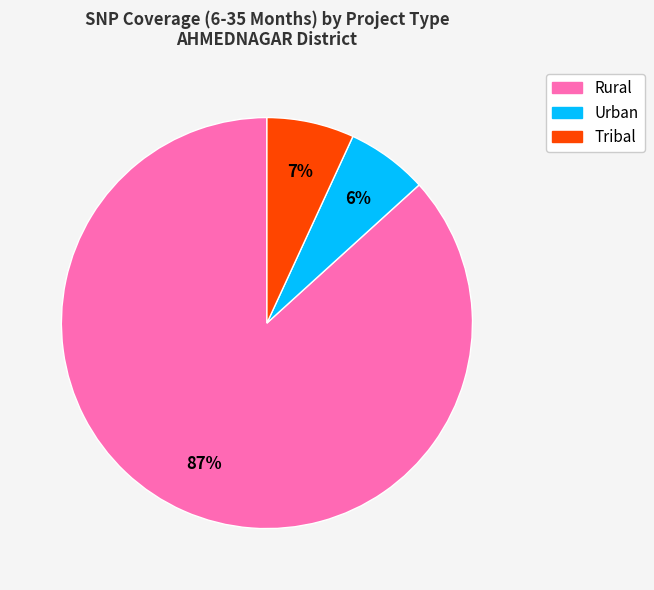

How many segments does this pie chart have?

3